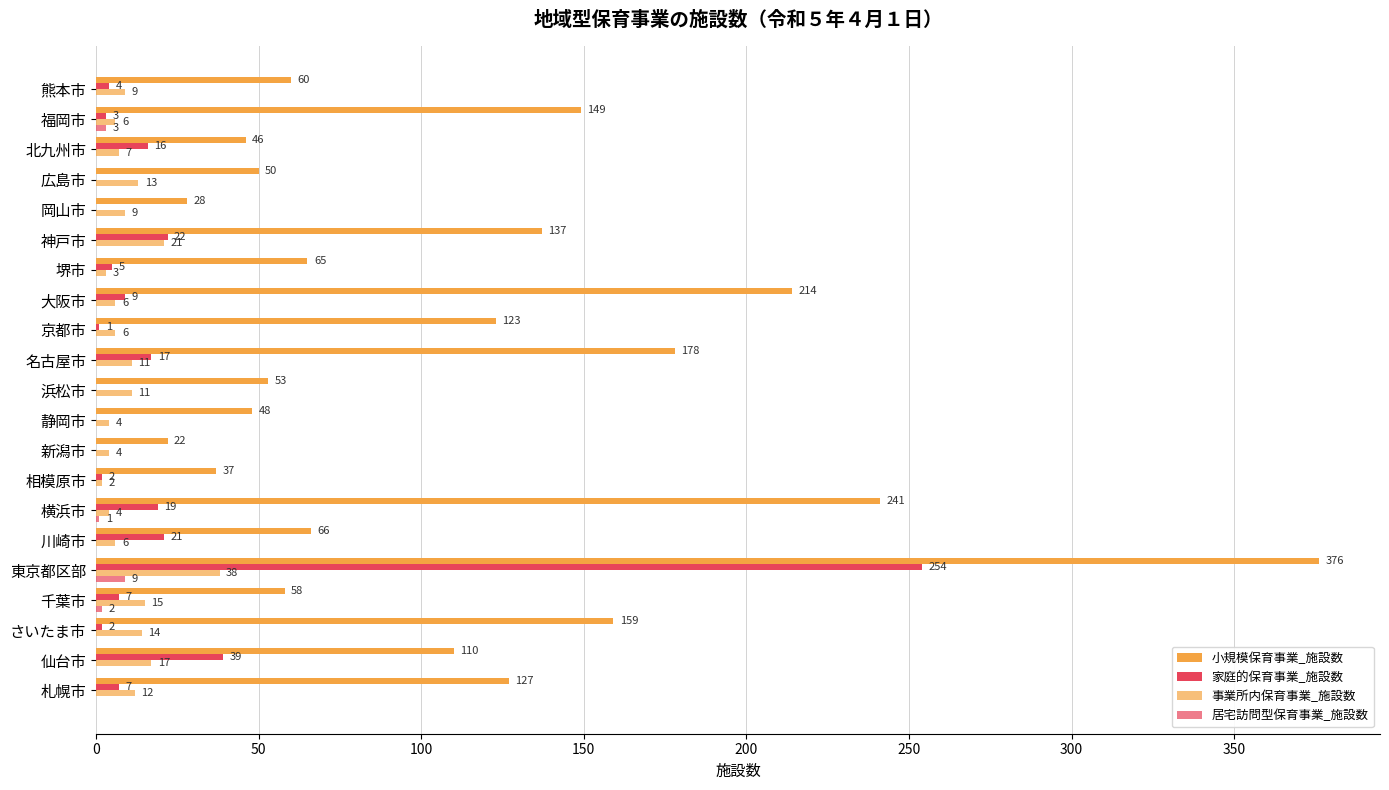

Which series has the largest range (max minus min)?

小規模保育事業_施設数